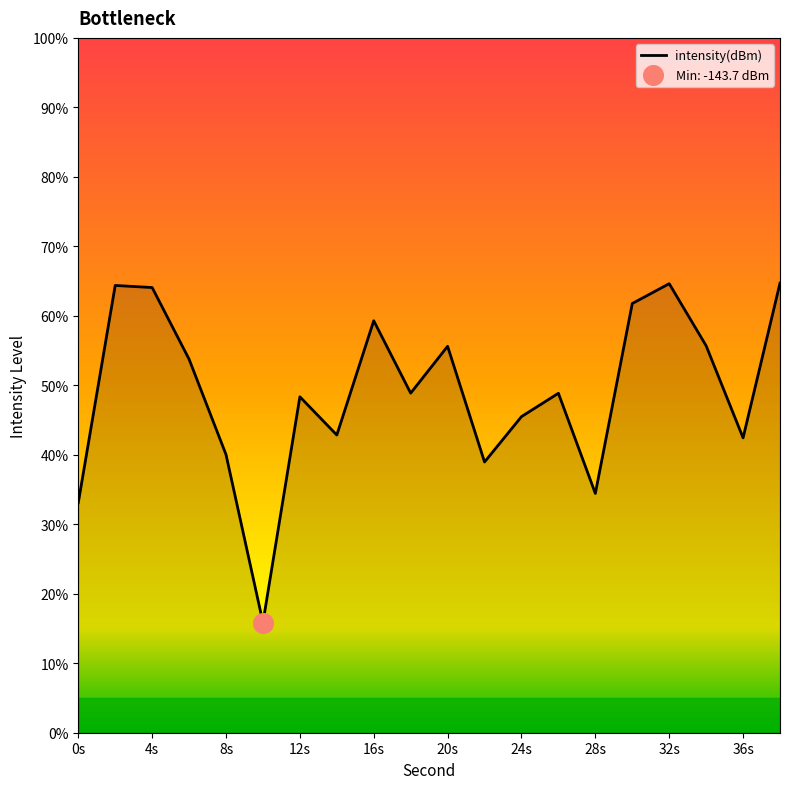

What is the difference between the maximum and minimum values?

48.8